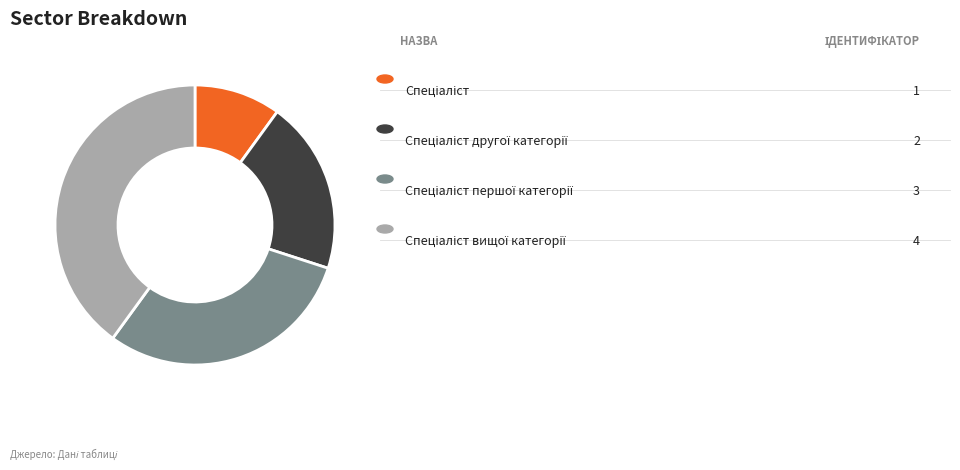

Is there any slice that represents more than half of the pie?

No